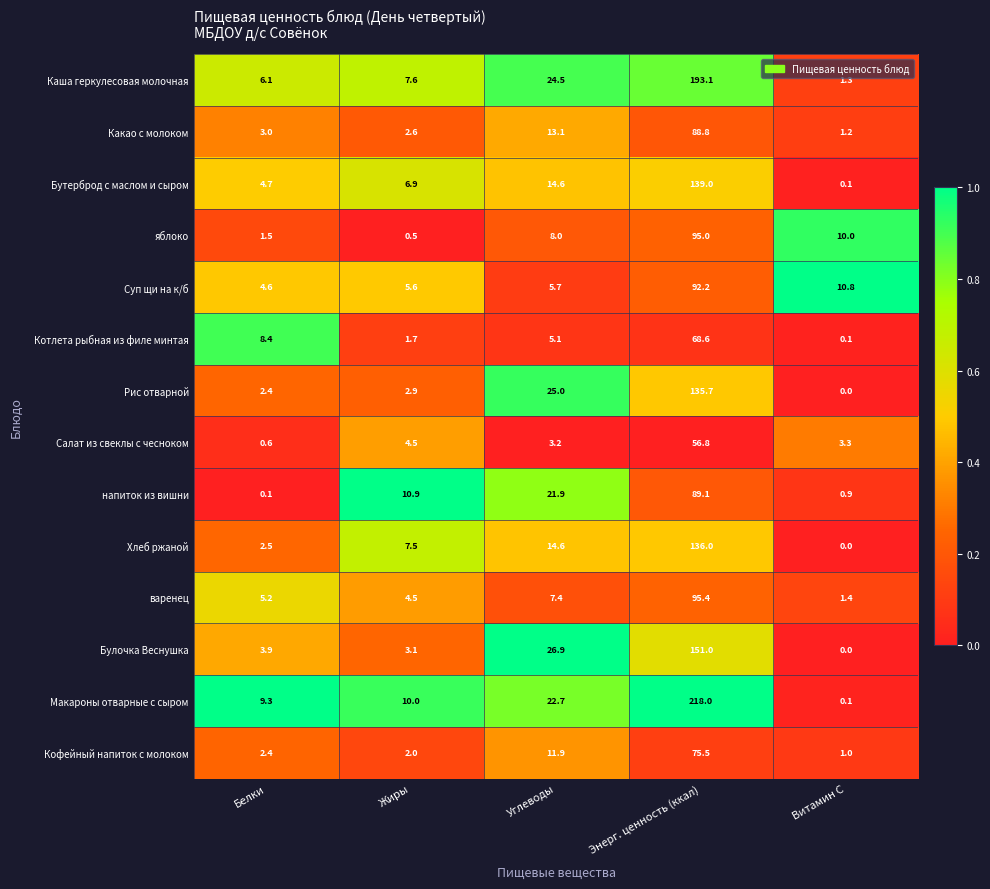

How many values in Хлеб ржаной are above zero?

4